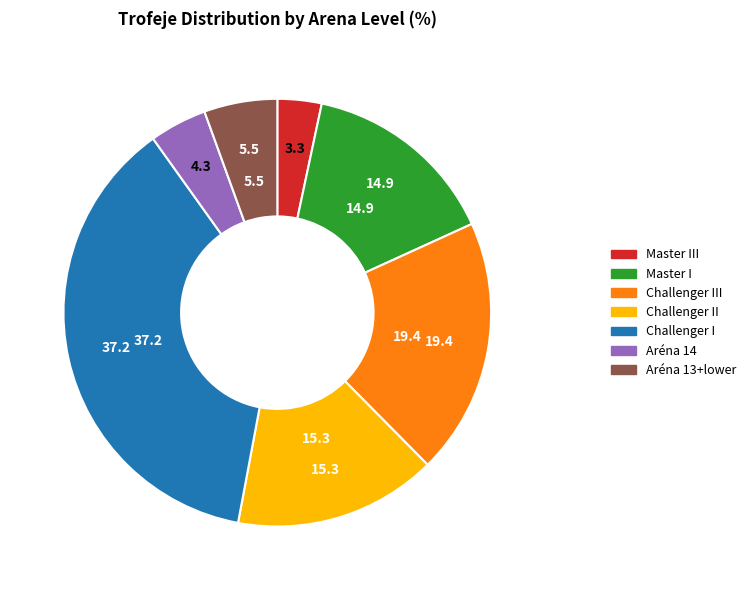

Is there any slice that represents more than half of the pie?

No